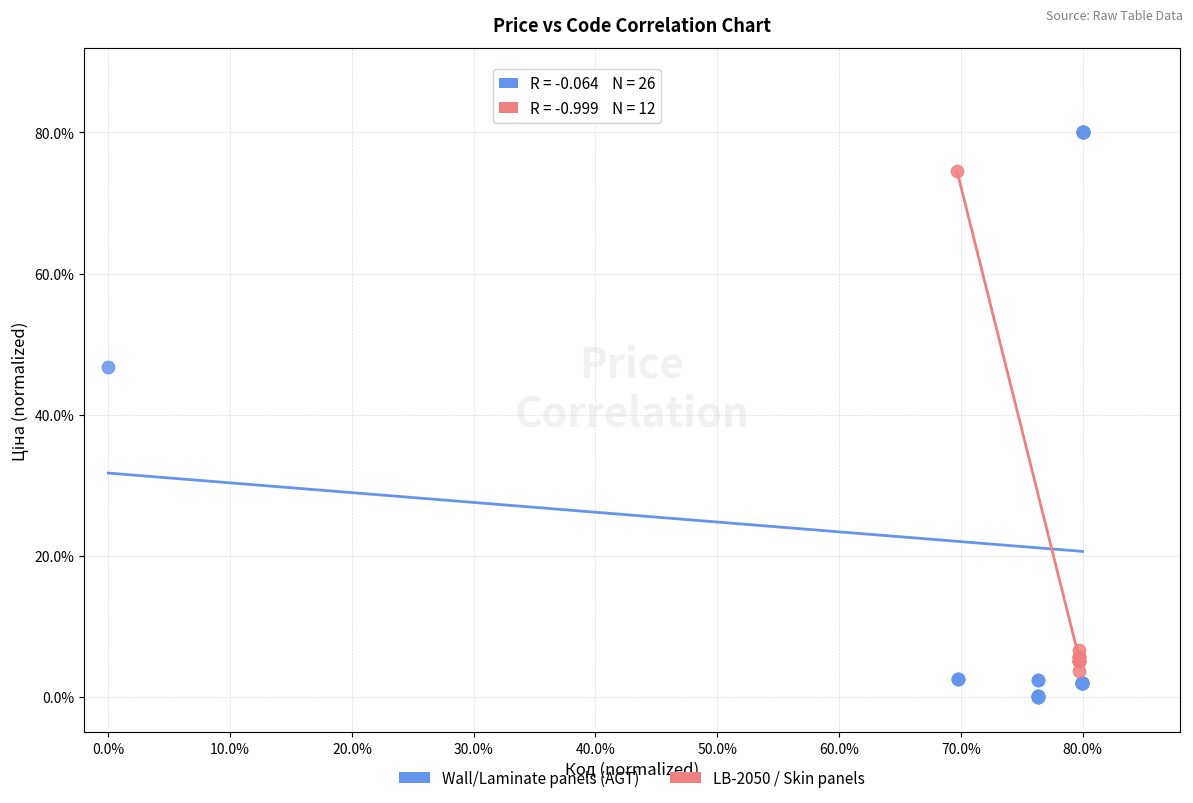

What are all the series names shown in the legend?

Wall/Laminate panels (AGT), LB-2050 / Skin panels